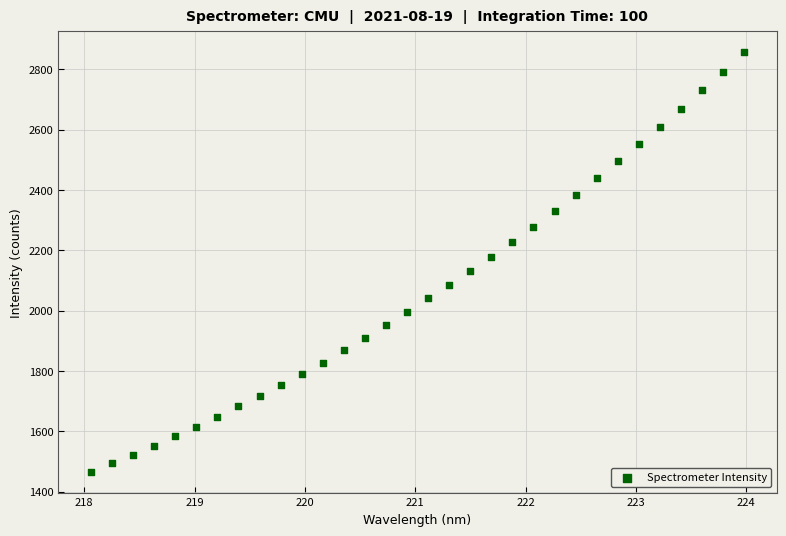

What is the range of X values (max minus min)?

5.9